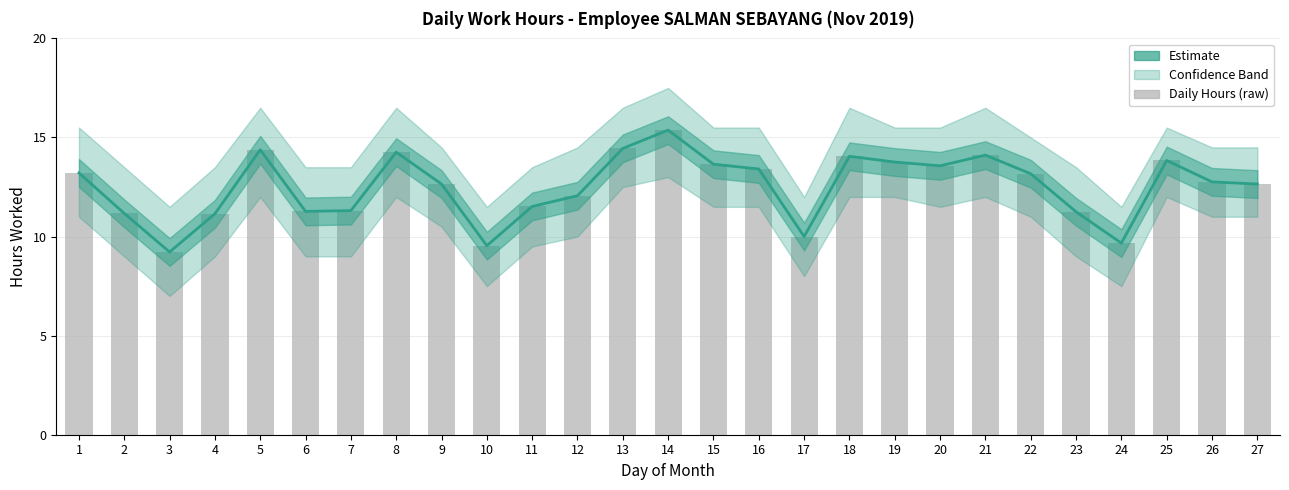

How many values exceed 12?

17